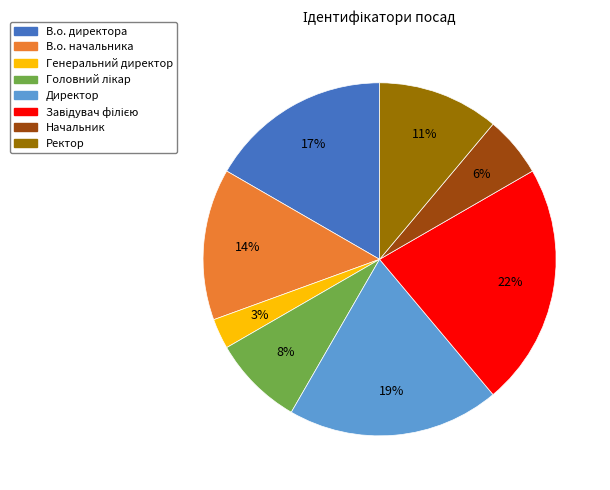

How many slices are in this pie chart?

8